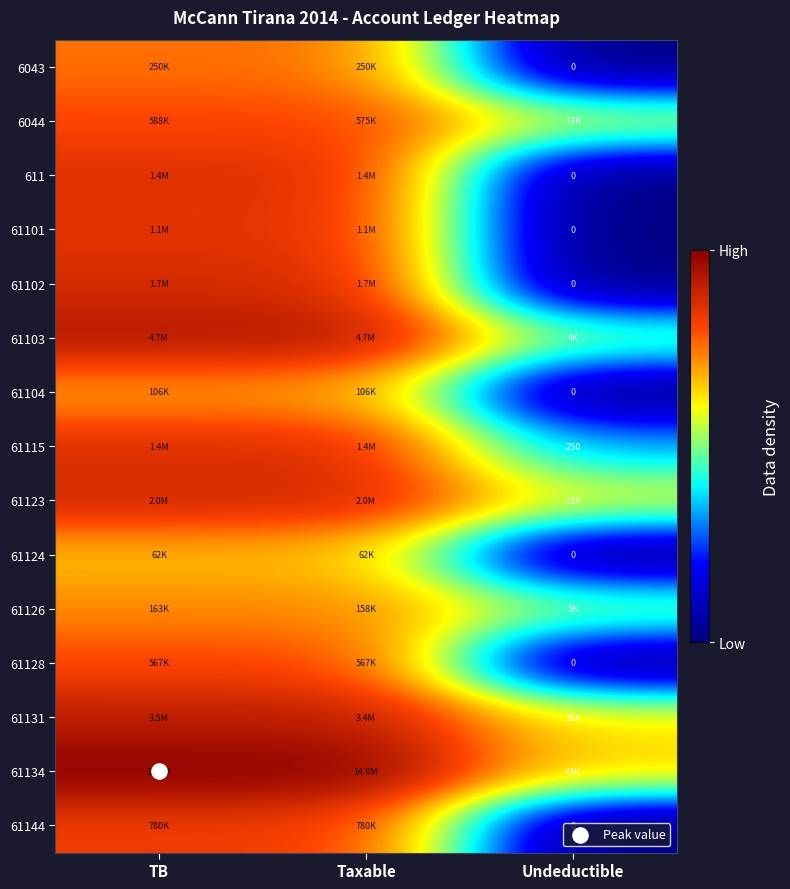

Rank the categories by 61134 value from highest to lowest.

TB, Taxable, Undeductible